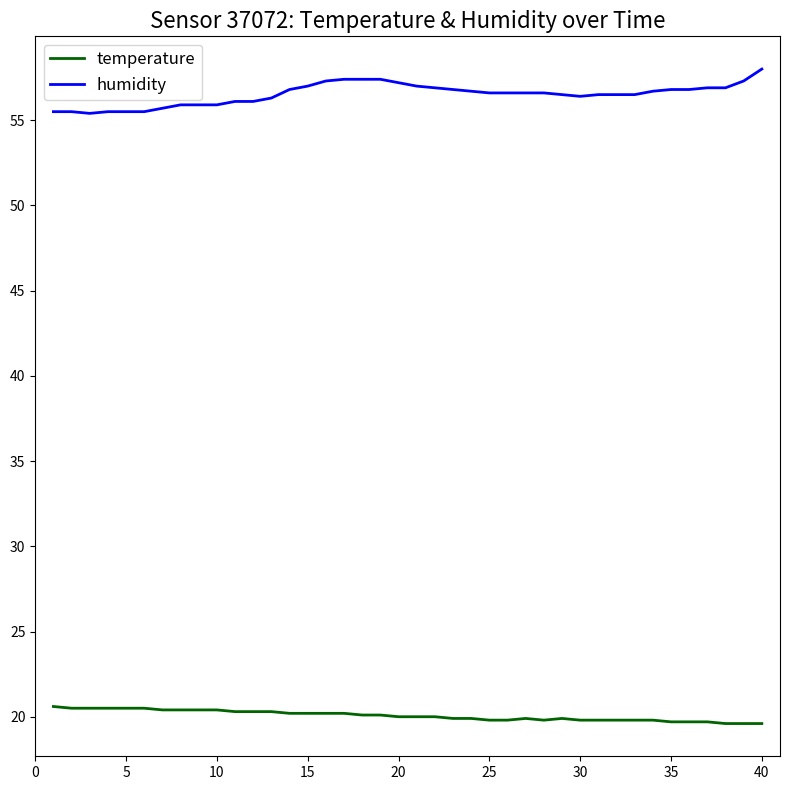

Rank the series by their maximum value, from highest to lowest.

humidity, temperature